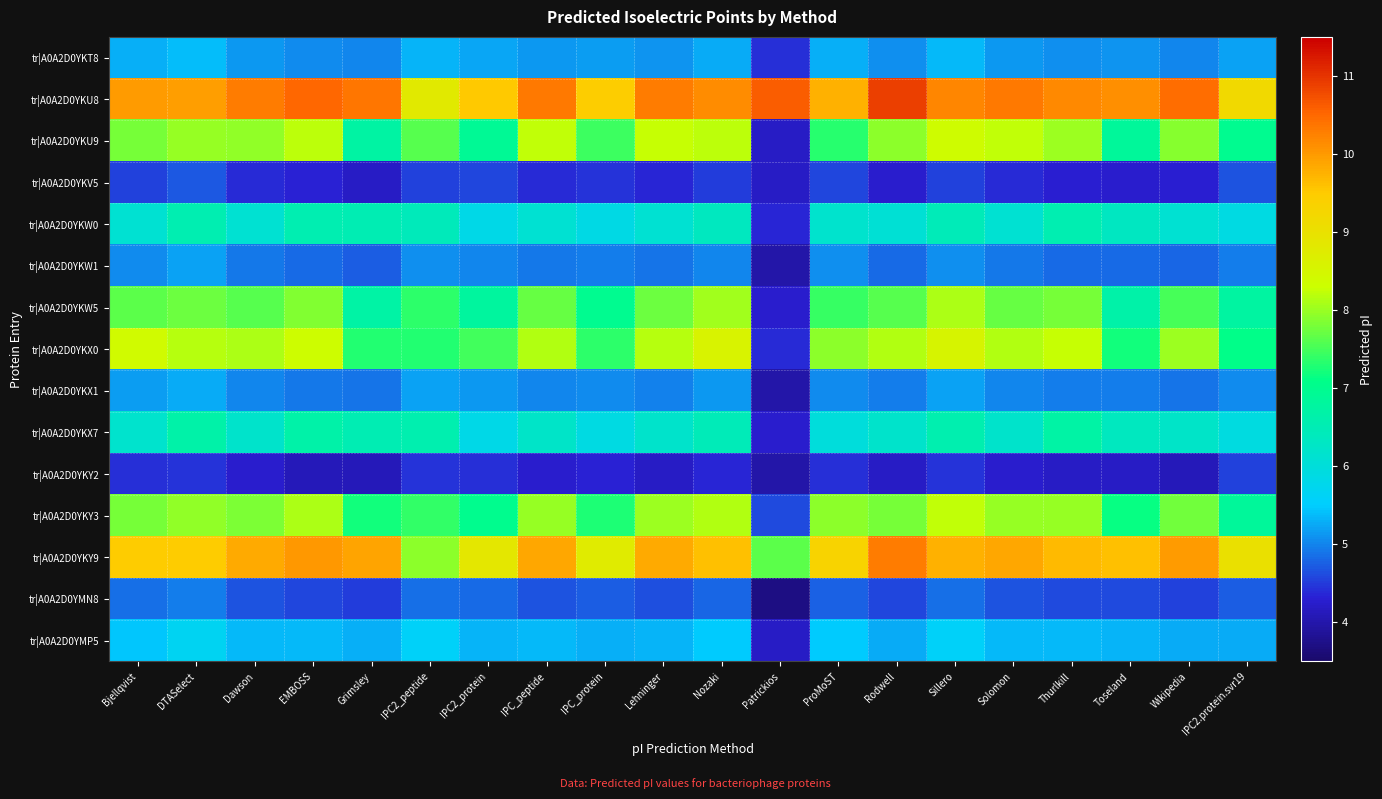

What is the total value across all series at IPC2.protein.svr19?

92.1